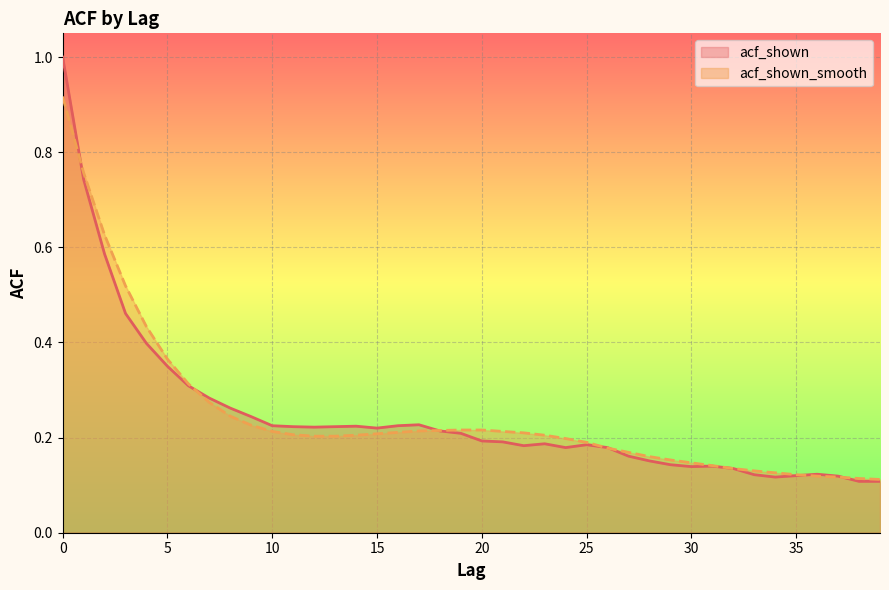

What are all the series names shown in the legend?

acf_shown, acf_shown_smooth